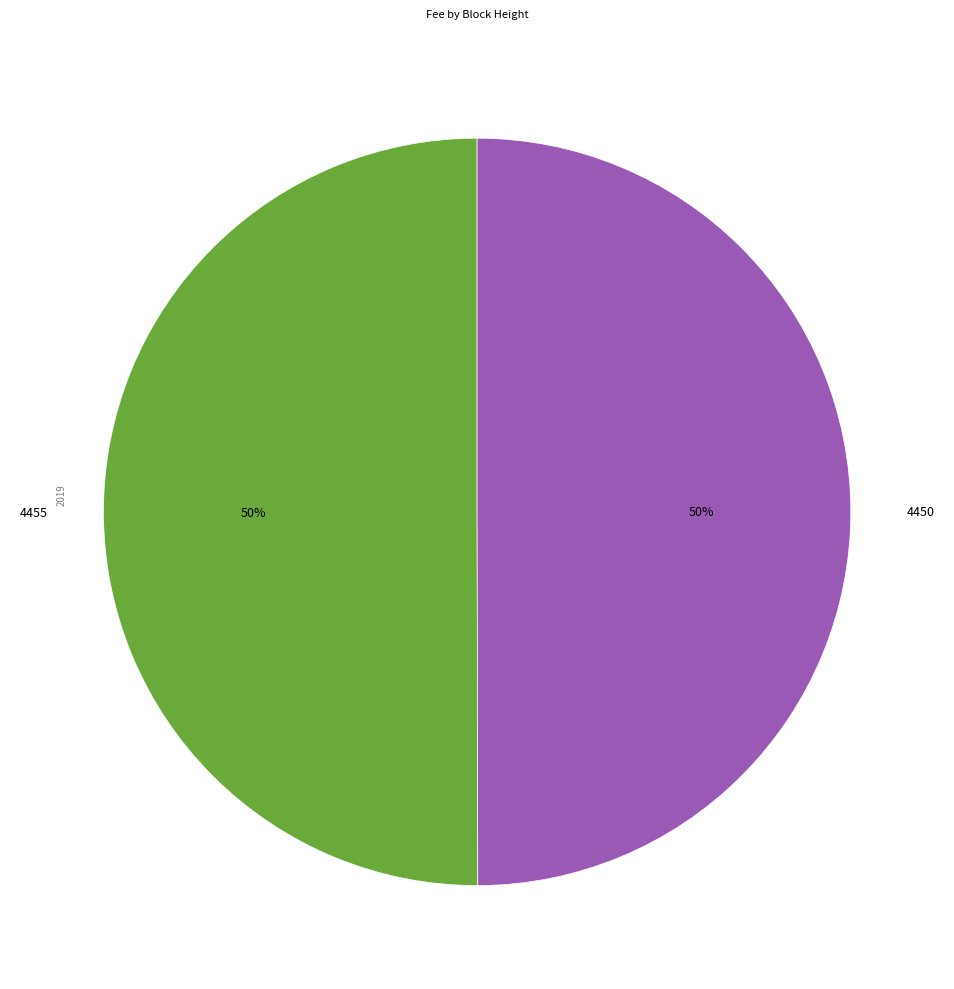

How many slices are in this pie chart?

2